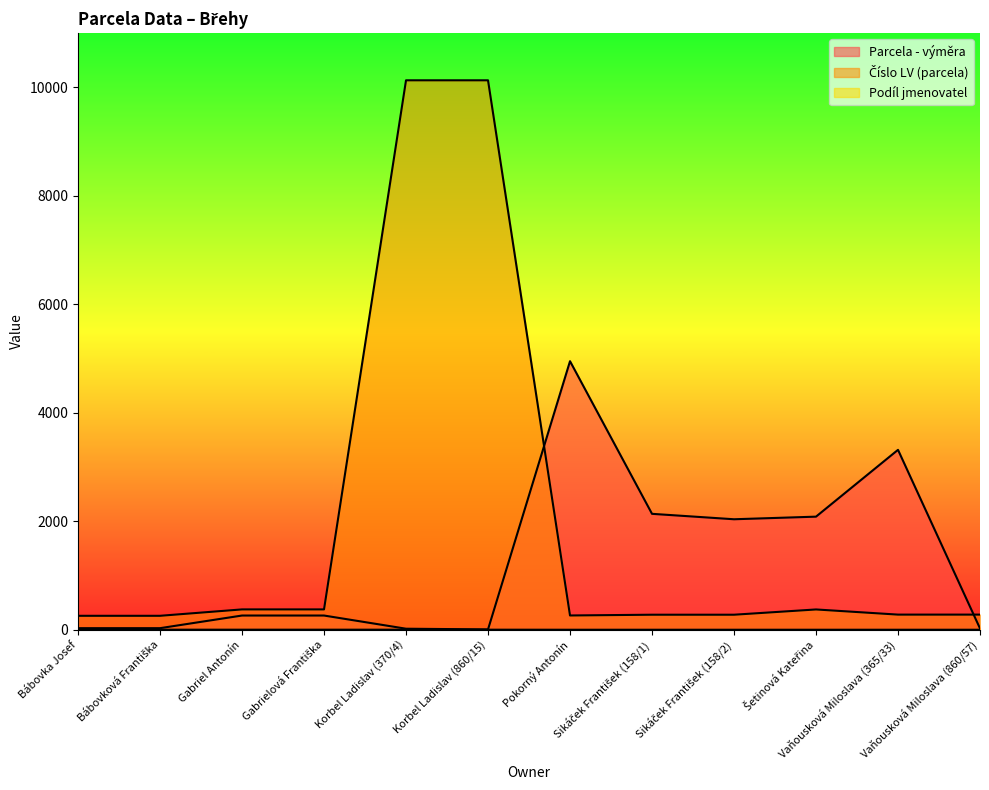

At which label does Číslo LV (parcela) first exceed 280?

Gabriel Antonín